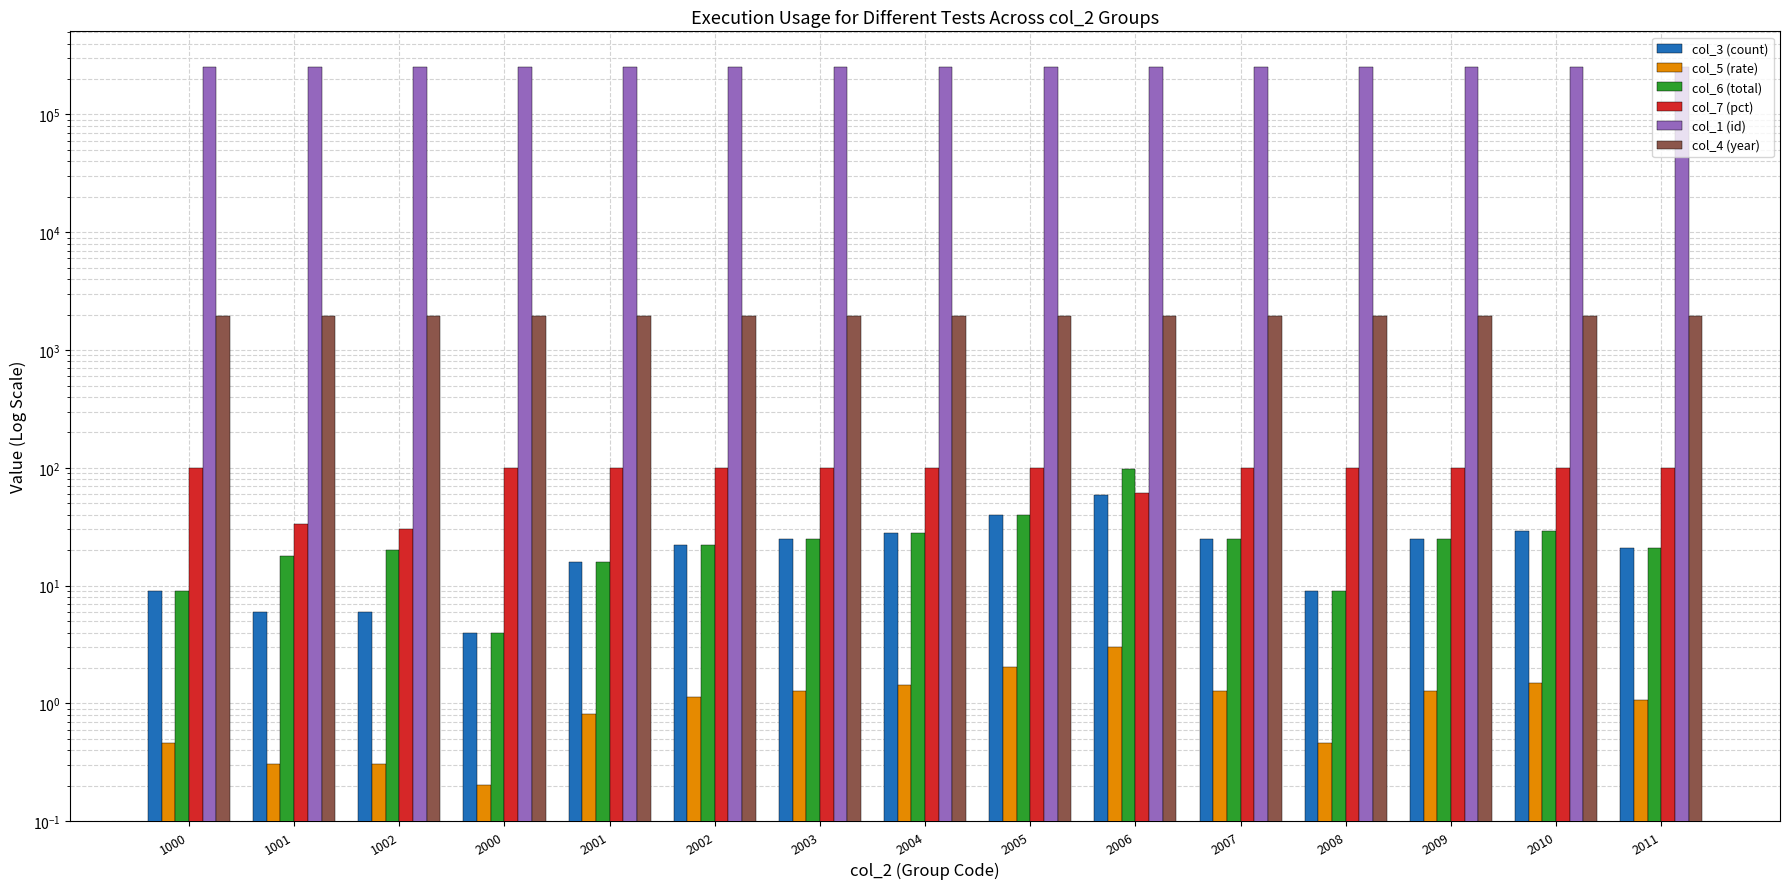

Which series has the widest spread of values?

col_6 (total)